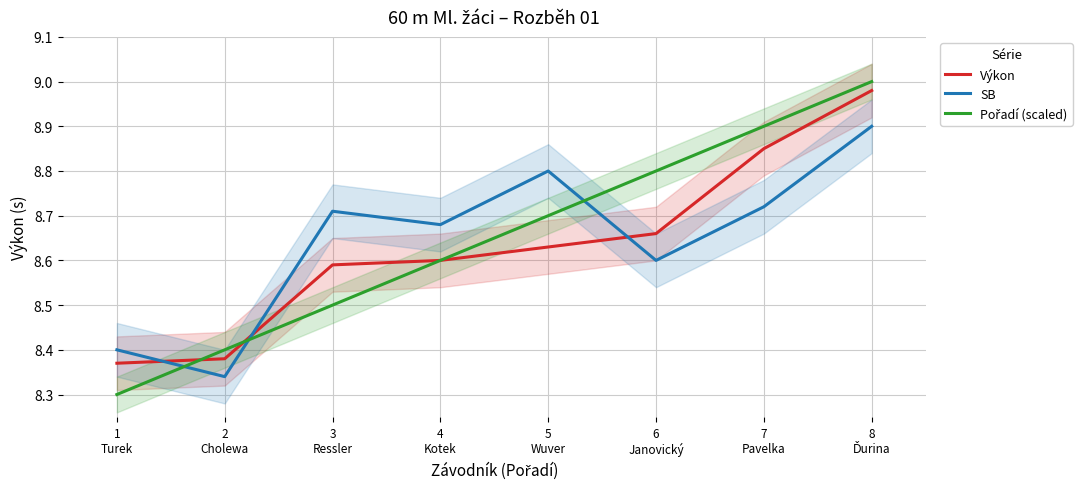

Reading right to left, transcribe all the data shown in this chart.

Výkon: 8
Ďurina=9.0	7
Pavelka=8.8	6
Janovický=8.7	5
Wuver=8.6	4
Kotek=8.6	3
Ressler=8.6	2
Cholewa=8.4	1
Turek=8.4
SB: 8
Ďurina=8.9	7
Pavelka=8.7	6
Janovický=8.6	5
Wuver=8.8	4
Kotek=8.7	3
Ressler=8.7	2
Cholewa=8.3	1
Turek=8.4
Pořadí (scaled): 8
Ďurina=9.0	7
Pavelka=8.9	6
Janovický=8.8	5
Wuver=8.7	4
Kotek=8.6	3
Ressler=8.5	2
Cholewa=8.4	1
Turek=8.3